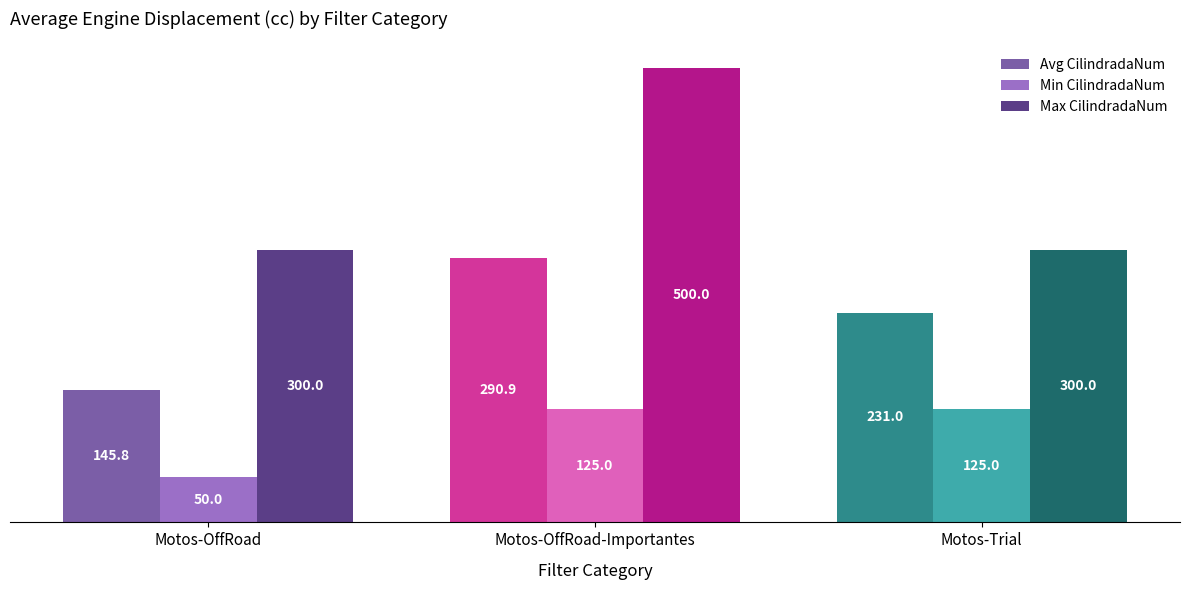

What value does the Max CilindradaNum series have at Motos-OffRoad-Importantes?

500.0